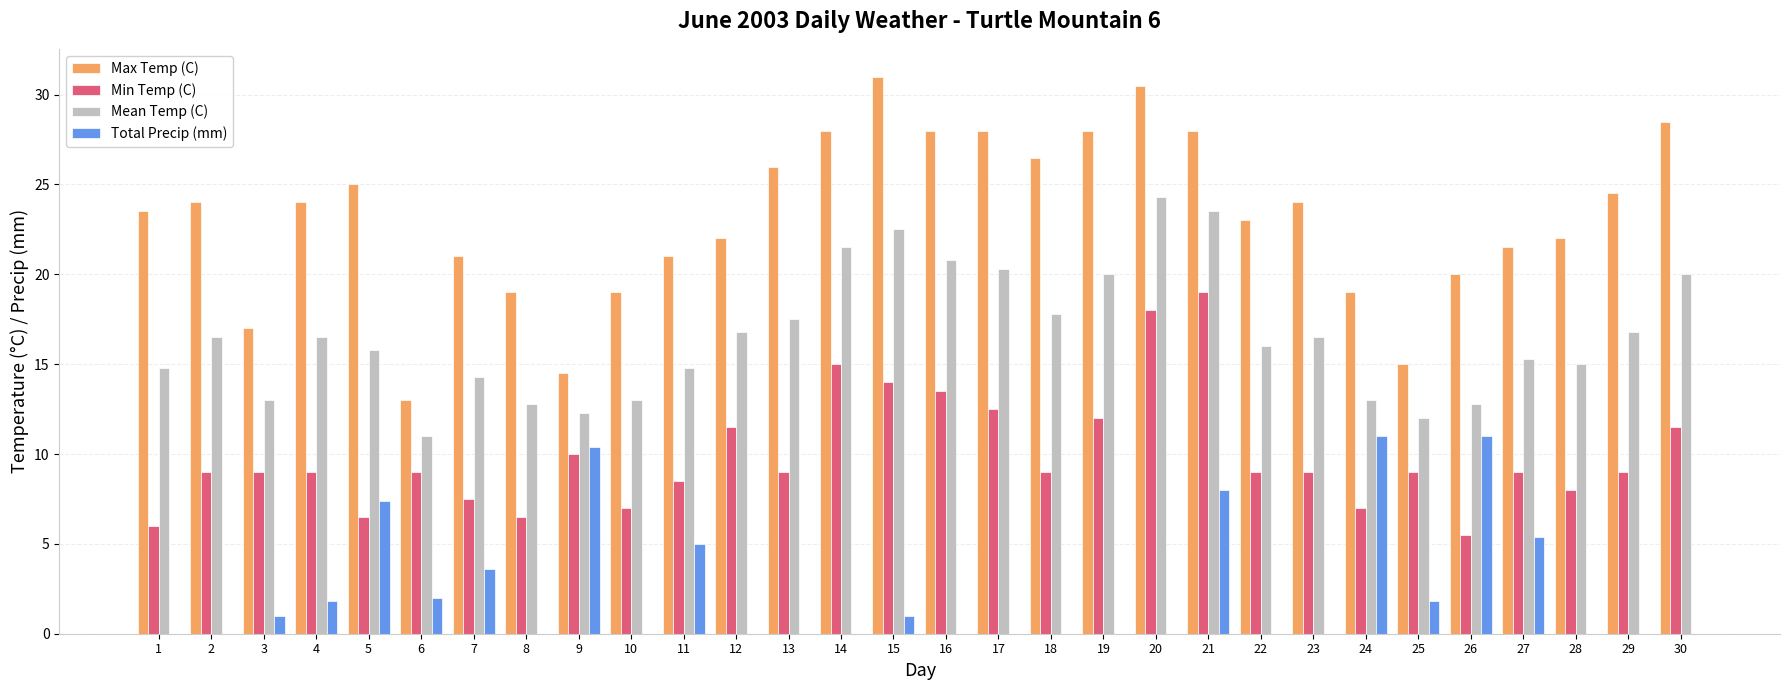

Reading left to right, transcribe all the data shown in this chart.

Max Temp (C): 23.5	24.0	17.0	24.0	25.0	13.0	21.0	19.0	14.5	19.0	21.0	22.0	26.0	28.0	31.0	28.0	28.0	26.5	28.0	30.5	28.0	23.0	24.0	19.0	15.0	20.0	21.5	22.0	24.5	28.5
Min Temp (C): 6.0	9.0	9.0	9.0	6.5	9.0	7.5	6.5	10.0	7.0	8.5	11.5	9.0	15.0	14.0	13.5	12.5	9.0	12.0	18.0	19.0	9.0	9.0	7.0	9.0	5.5	9.0	8.0	9.0	11.5
Mean Temp (C): 14.8	16.5	13.0	16.5	15.8	11.0	14.3	12.8	12.3	13.0	14.8	16.8	17.5	21.5	22.5	20.8	20.3	17.8	20.0	24.3	23.5	16.0	16.5	13.0	12.0	12.8	15.3	15.0	16.8	20.0
Total Precip (mm): 0.0	0.0	1.0	1.8	7.4	2.0	3.6	0.0	10.4	0.0	5.0	0.0	0.0	0.0	1.0	0.0	0.0	0.0	0.0	0.0	8.0	0.0	0.0	11.0	1.8	11.0	5.4	0.0	0.0	0.0